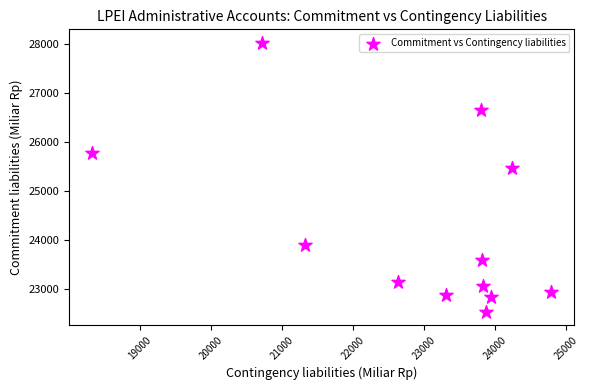

What is the average Y value?

24232.4